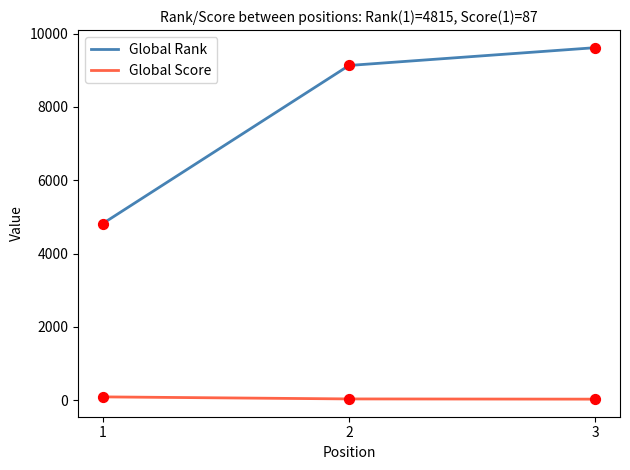

At which category is the sum across all series the highest?

3